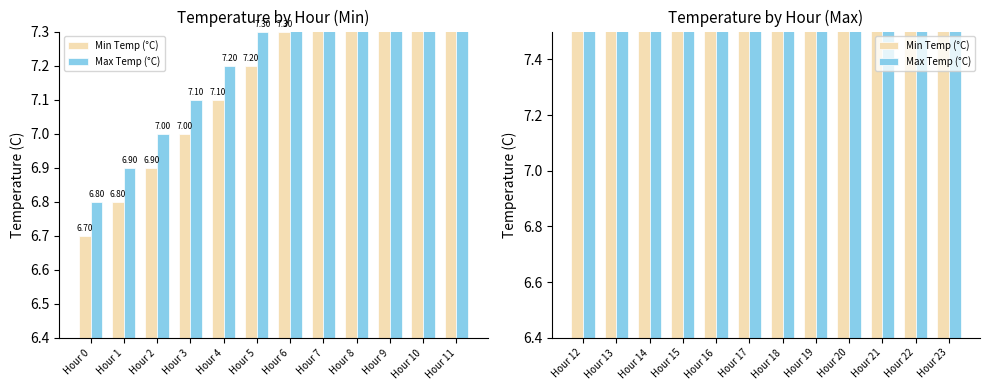

Between Hour 18 and Hour 21, which series saw the biggest shift?

Min Temp (°C)